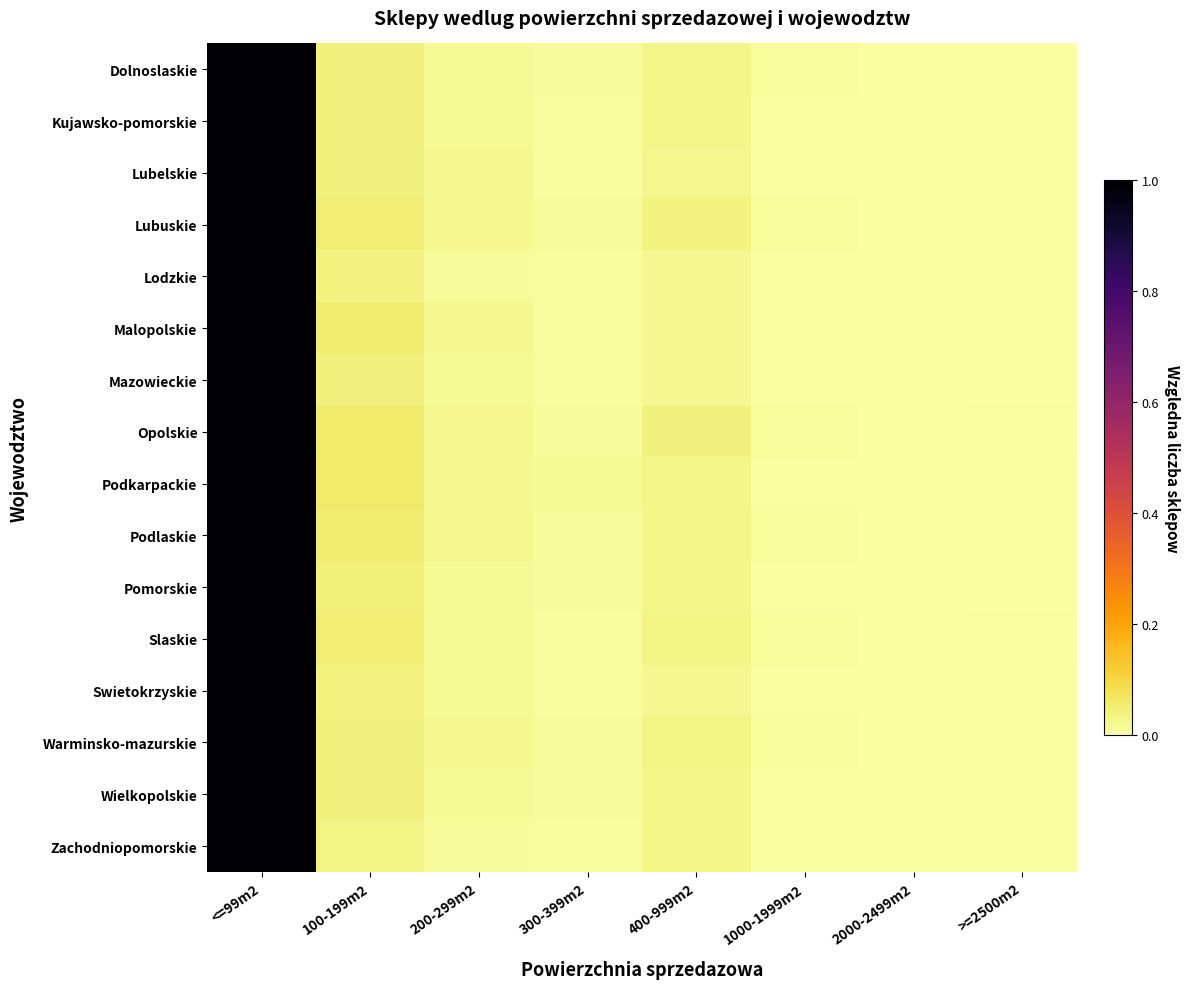

At >=2500m2, list the series in order from smallest to largest.

Warminsko-mazurskie, Podlaskie, Zachodniopomorskie, Swietokrzyskie, Kujawsko-pomorskie, Podkarpackie, Lodzkie, Malopolskie, Mazowieckie, Lubelskie, Lubuskie, Wielkopolskie, Dolnoslaskie, Pomorskie, Opolskie, Slaskie